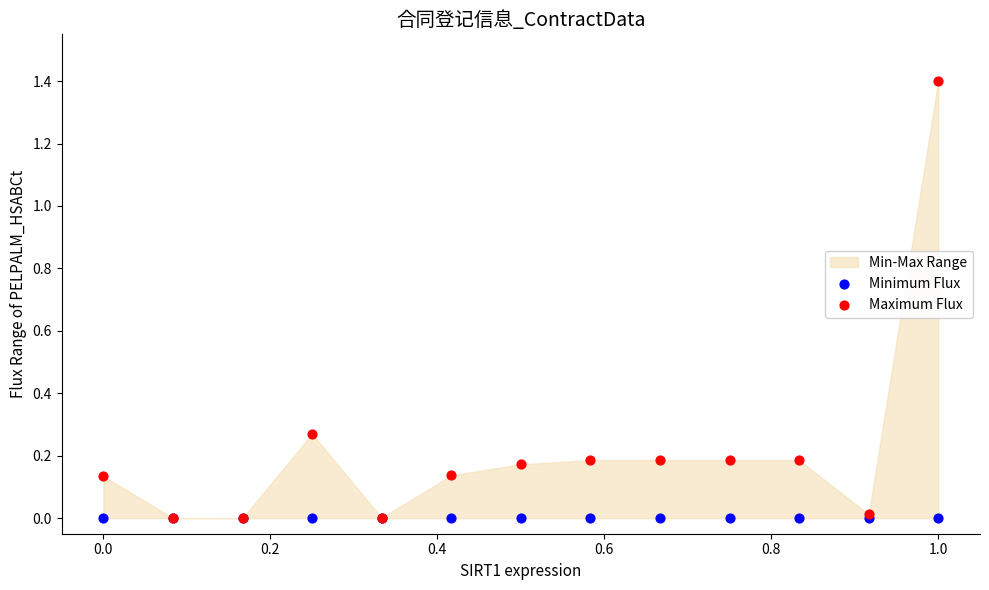

Which series has the widest spread of Y values?

Maximum Flux